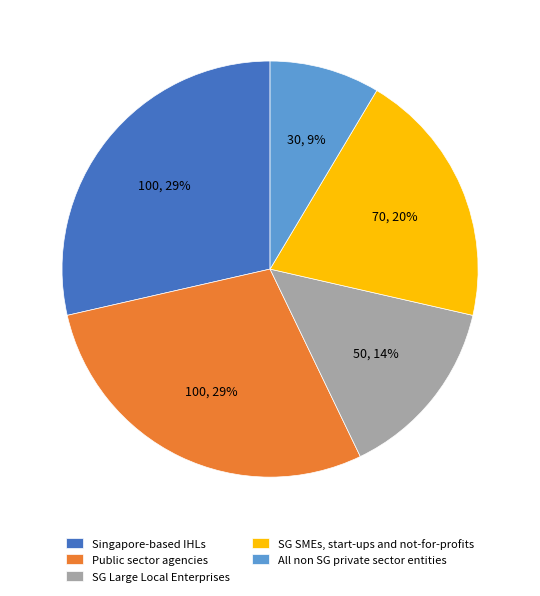

Count the number of slices in the pie.

5